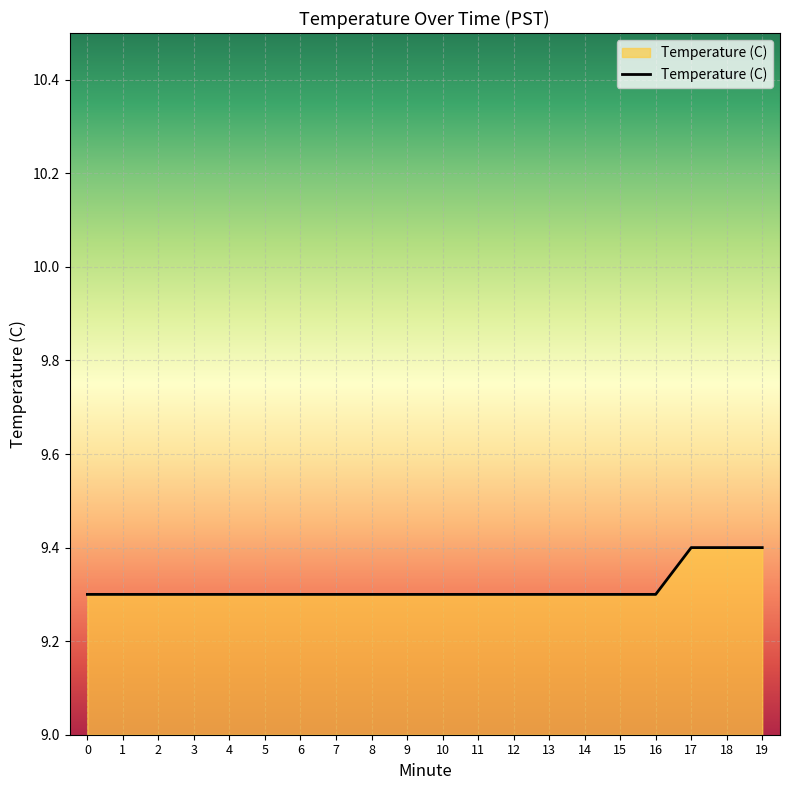

Count the number of categories in the chart.

20